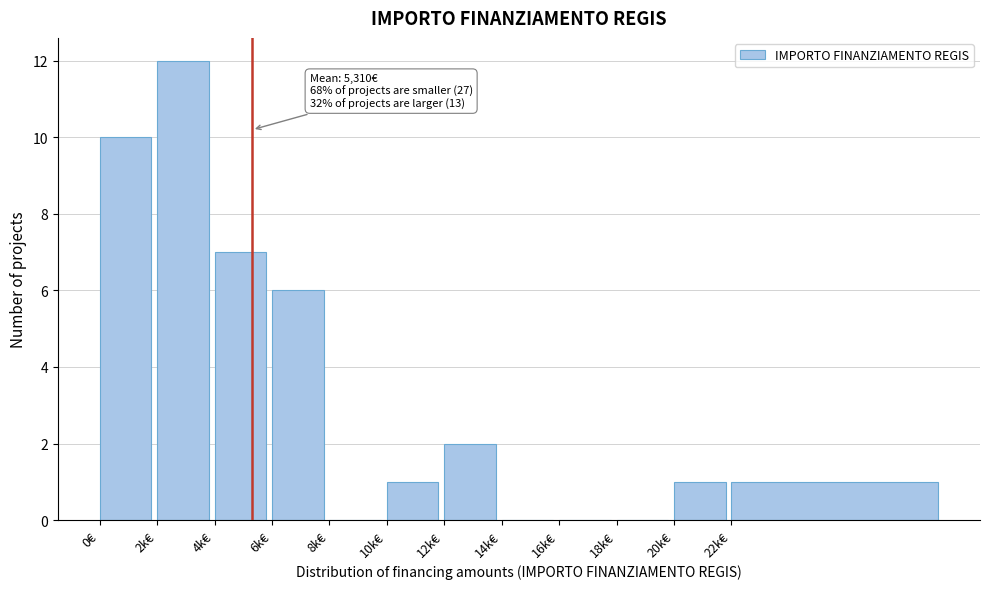

Reading right to left, transcribe all the data shown in this chart.

22k€=1	20k€=1	18k€=0	16k€=0	14k€=0	12k€=2	10k€=1	8k€=0	6k€=6	4k€=7	2k€=12	0€=10